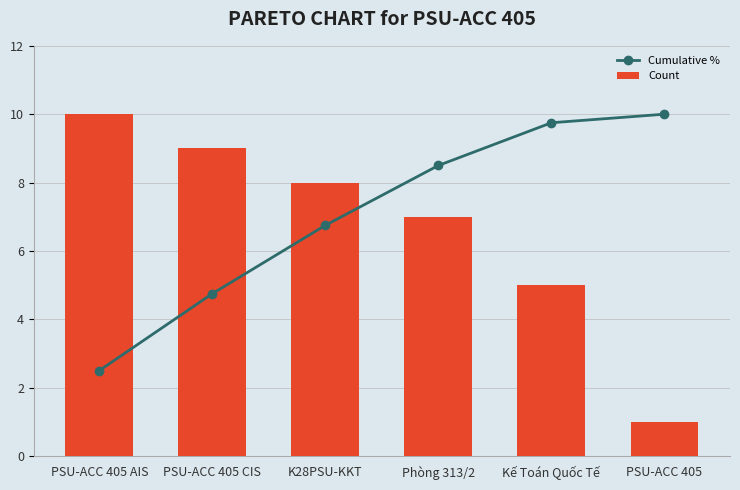

Rank the categories by Cumulative % value from highest to lowest.

PSU-ACC 405, Kế Toán Quốc Tế, Phòng 313/2, K28PSU-KKT, PSU-ACC 405 CIS, PSU-ACC 405 AIS